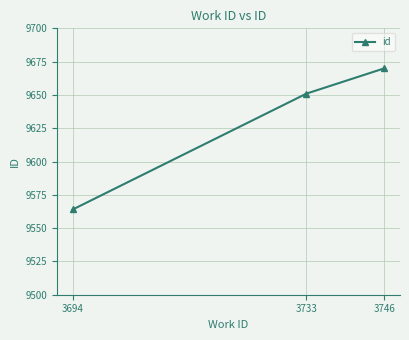

What is the difference between the values at 3694 and 3746?

106